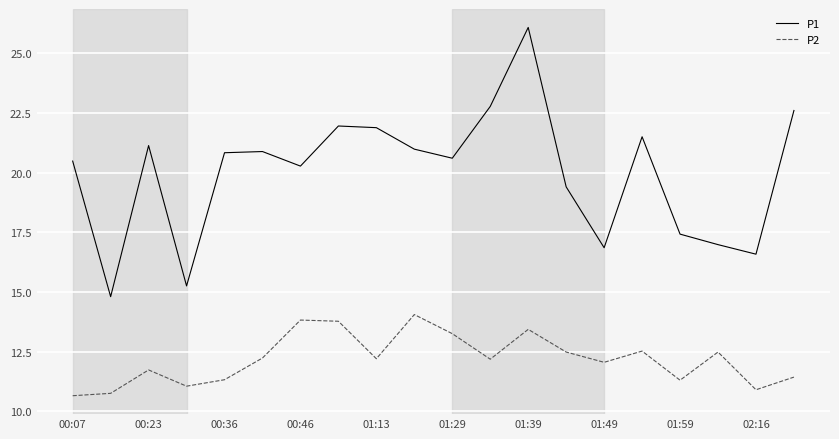

What is the minimum value for P1?

14.8